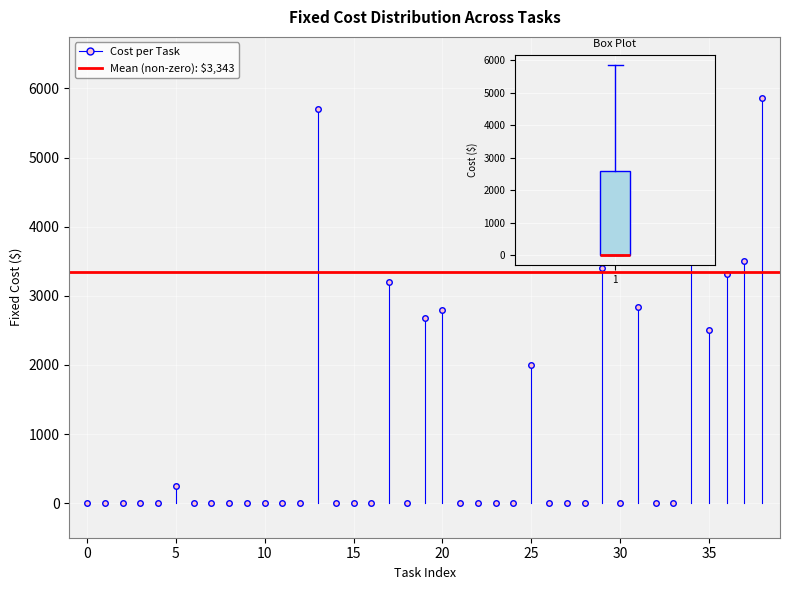

Read this box plot against the y-axis: the position of the median line, the range covered by the box, and the ends of both whiskers. The values are not printed on the chart, so give them approximately, as read against the axis.

median 0 (drawn on the box's lower edge), box 0 to 2600, whiskers 0 to 5900